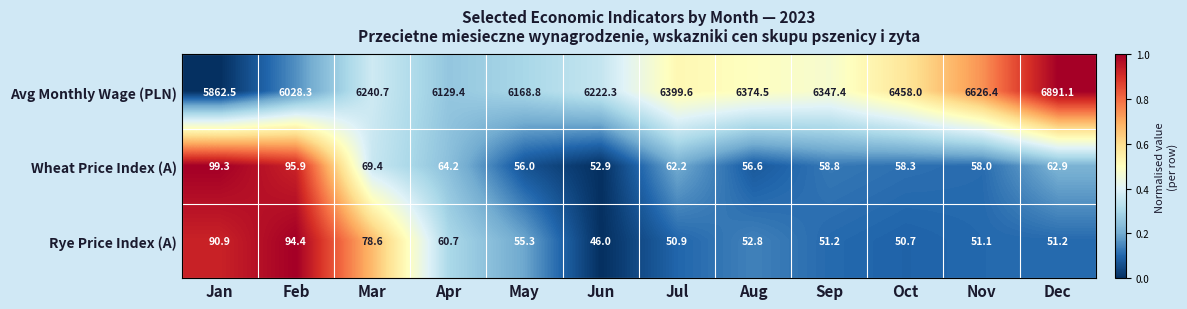

What is the difference between the Rye Price Index (A) values at Oct and Aug?

2.1